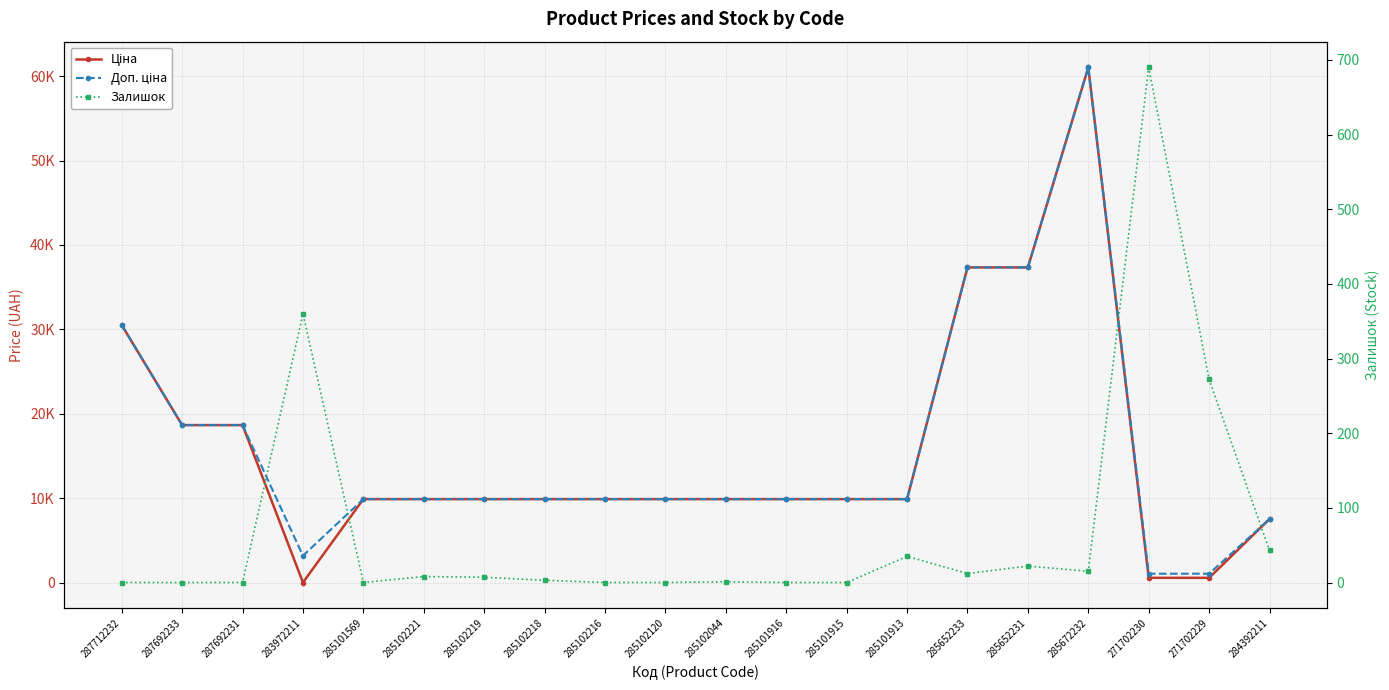

Which label corresponds to the smallest value in the chart?

287712232